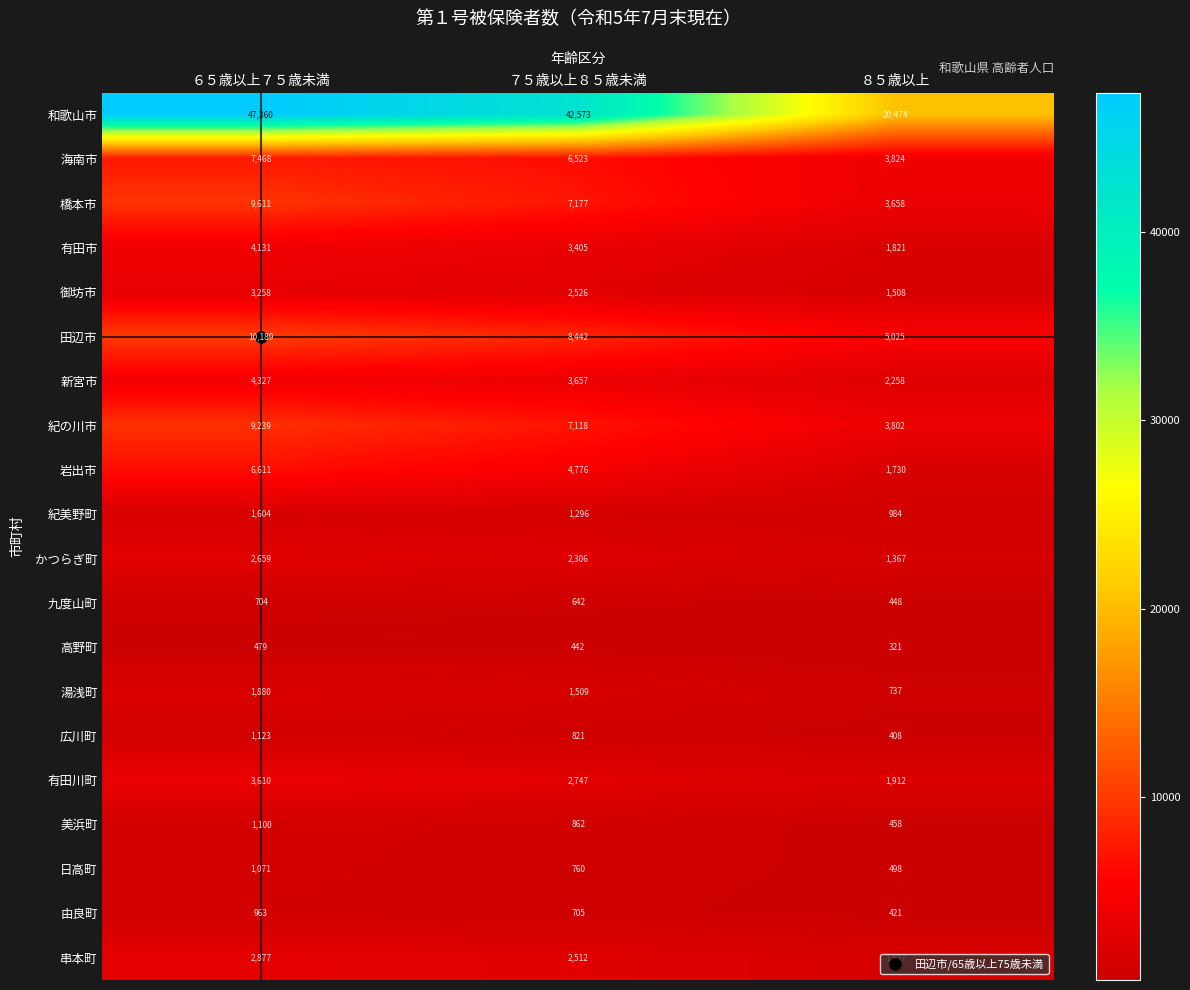

At which label does 岩出市 first exceed 4776?

６５歳以上７５歳未満